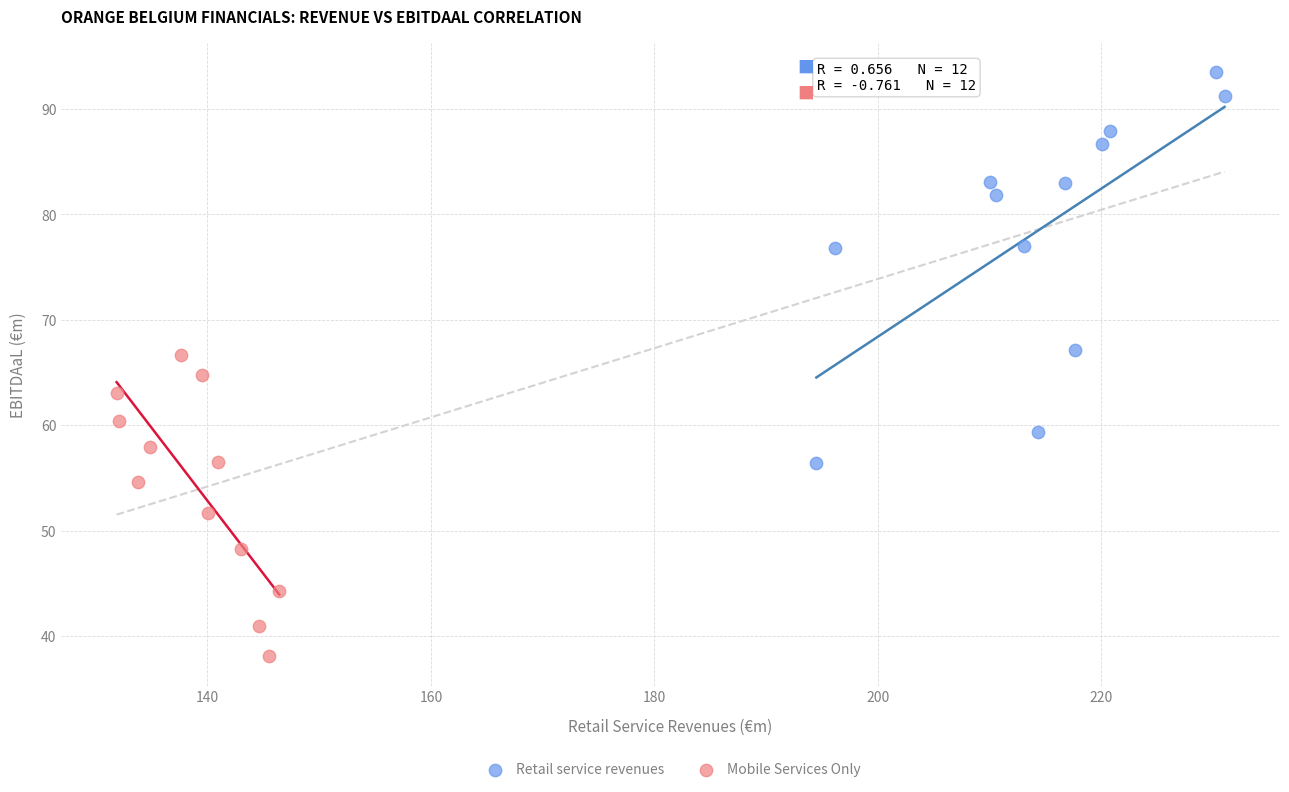

What are all the series names shown in the legend?

Retail service revenues, Mobile Services Only